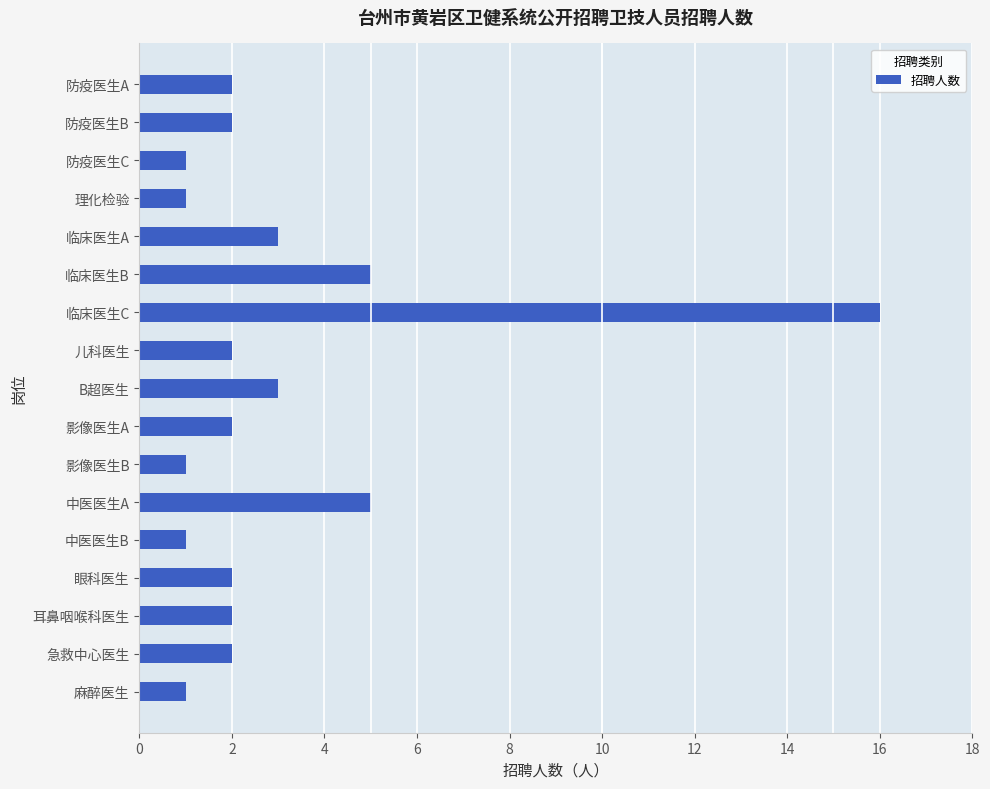

What position from the top is 儿科医生?

8